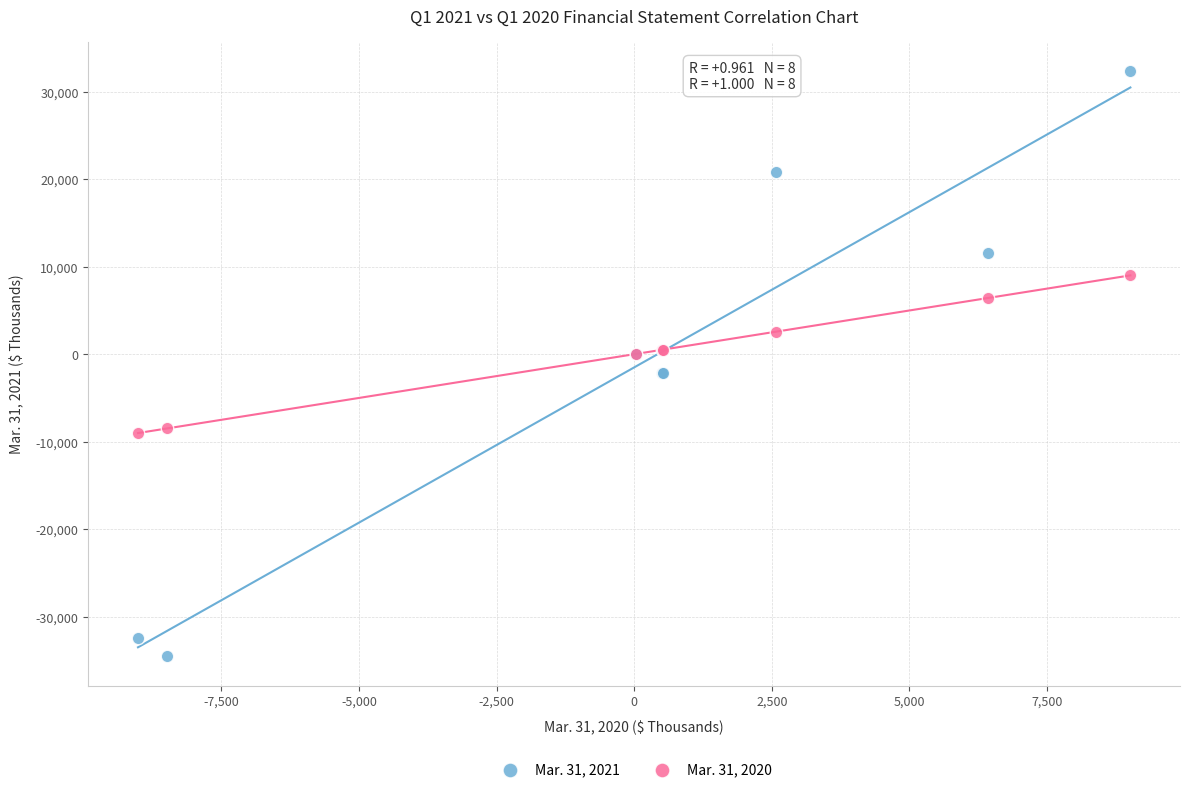

What are all the series names shown in the legend?

Mar. 31, 2021, Mar. 31, 2020